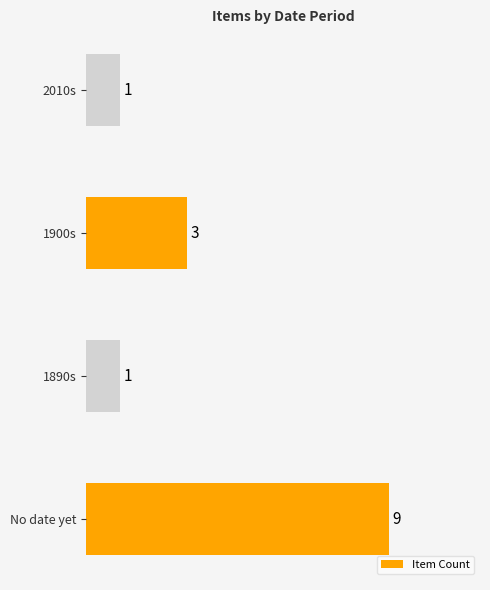

What is the sum of all values?

14